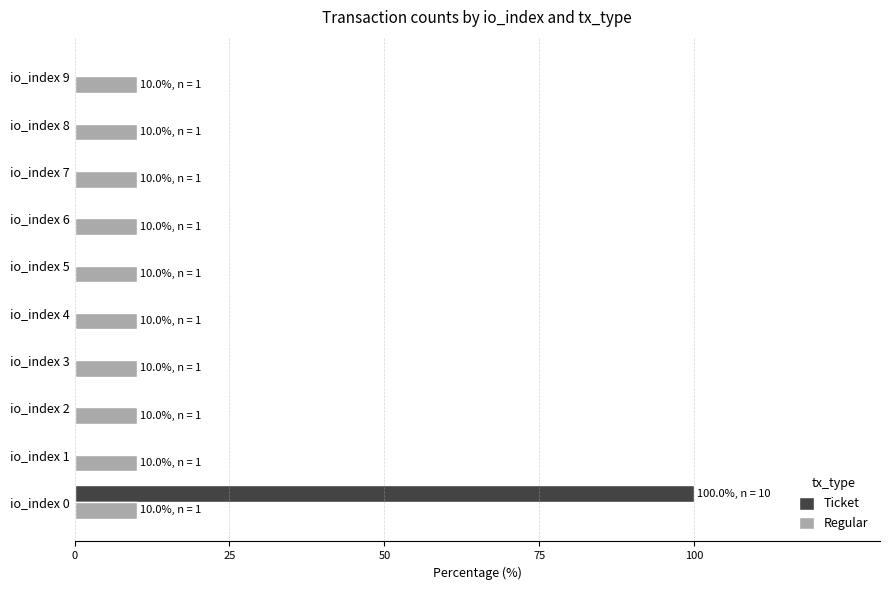

The Regular series shows 17 at io_index 7. True or false?

False